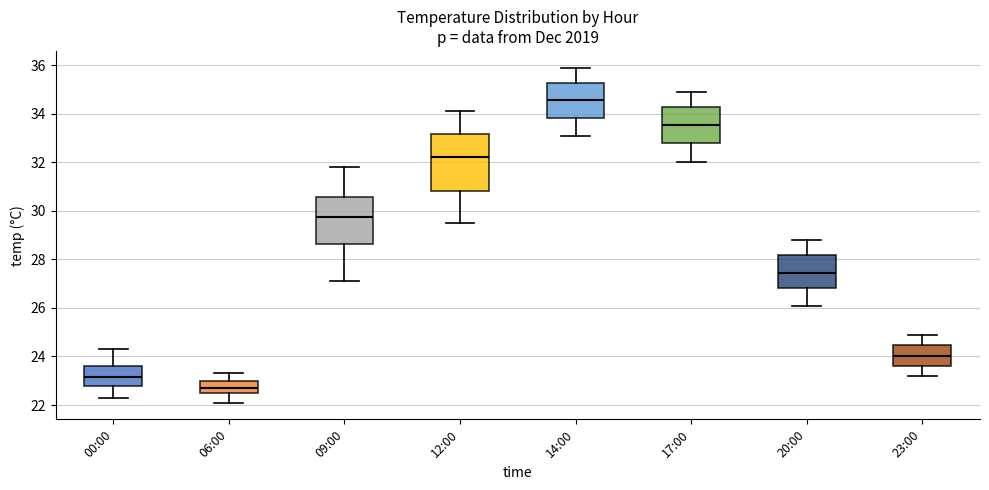

Comparing the boxes themselves (not the whiskers), which one is the tallest?

12:00